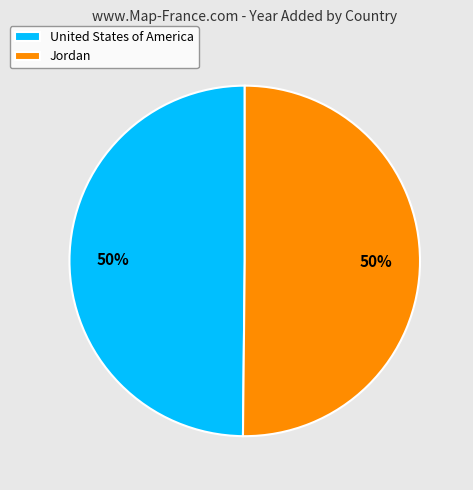

Count the number of slices in the pie.

2